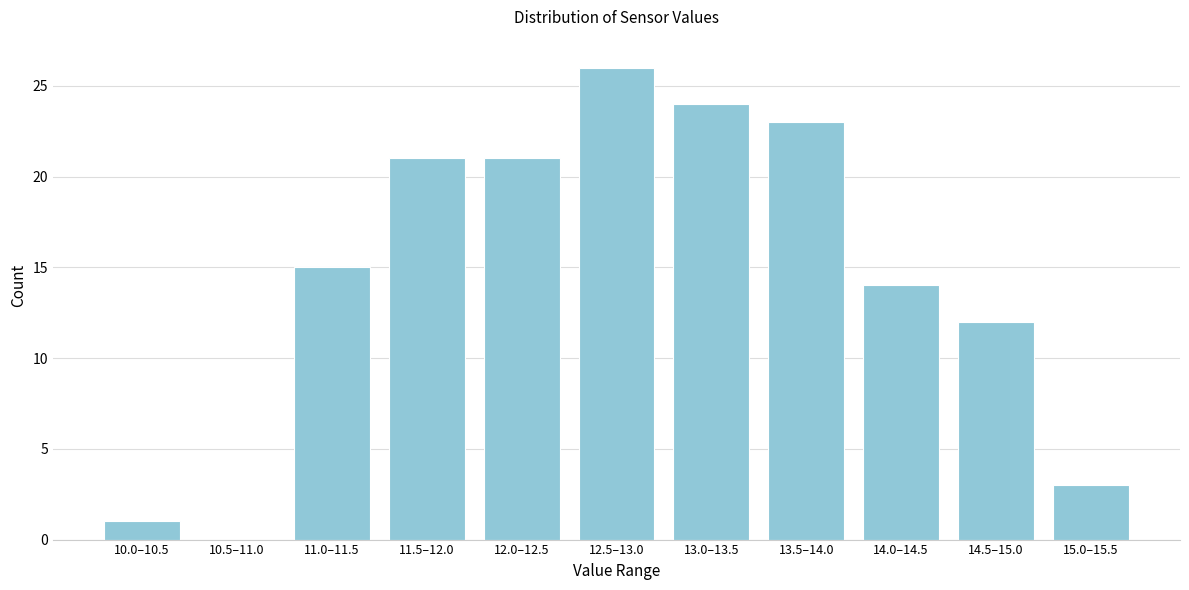

Reading left to right, list all the values displayed in this chart.

10.0–10.5=1	10.5–11.0=0	11.0–11.5=15	11.5–12.0=21	12.0–12.5=21	12.5–13.0=26	13.0–13.5=24	13.5–14.0=23	14.0–14.5=14	14.5–15.0=12	15.0–15.5=3